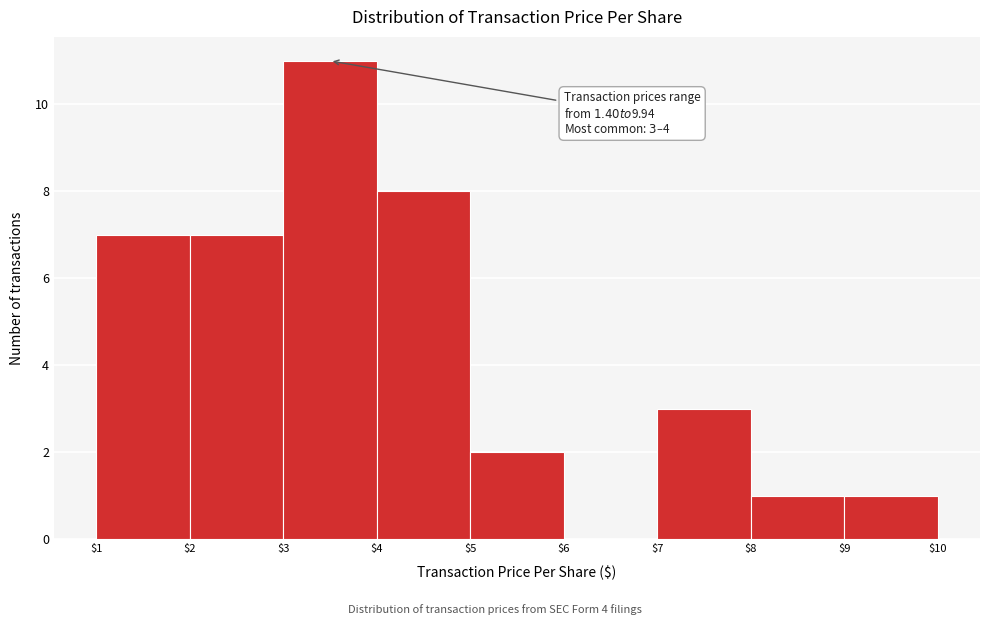

Over which range of the x-axis is the bar tallest?

$3 to $4